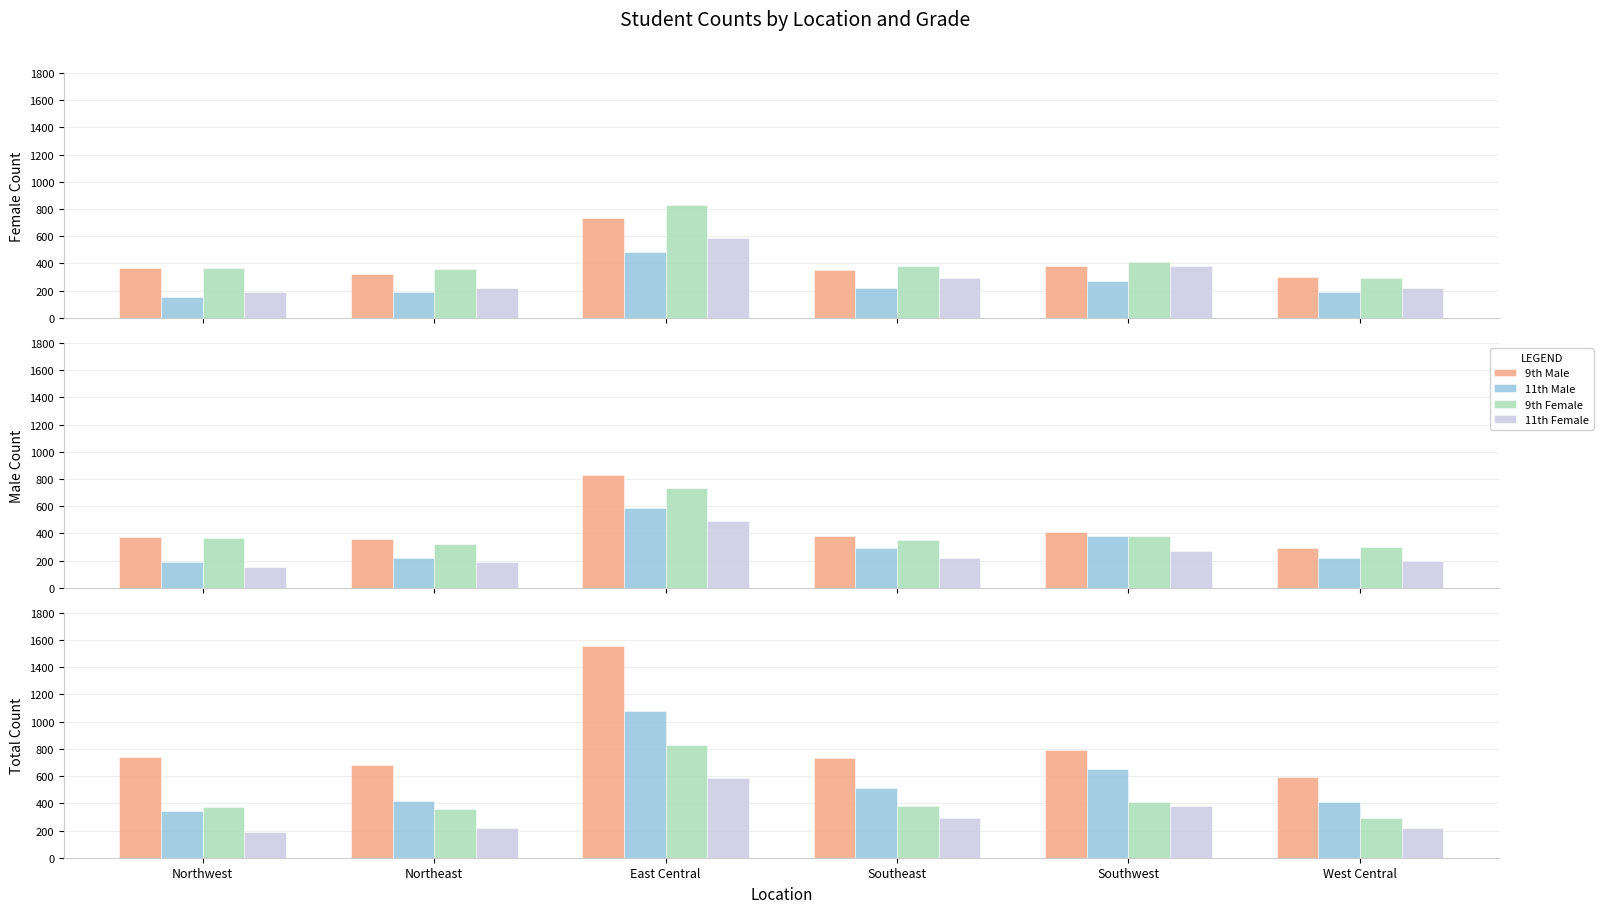

What is the difference between the 9th Total values at East Central and Southwest?

768